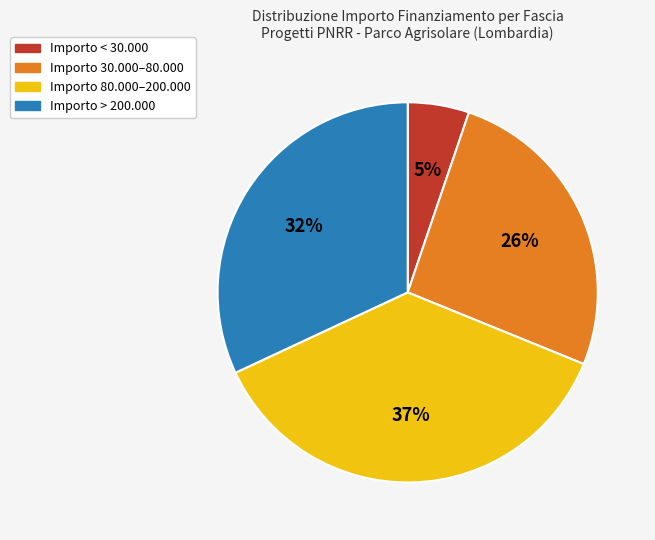

To the nearest percent, what percentage of the pie is Importo < 30.000?

5%